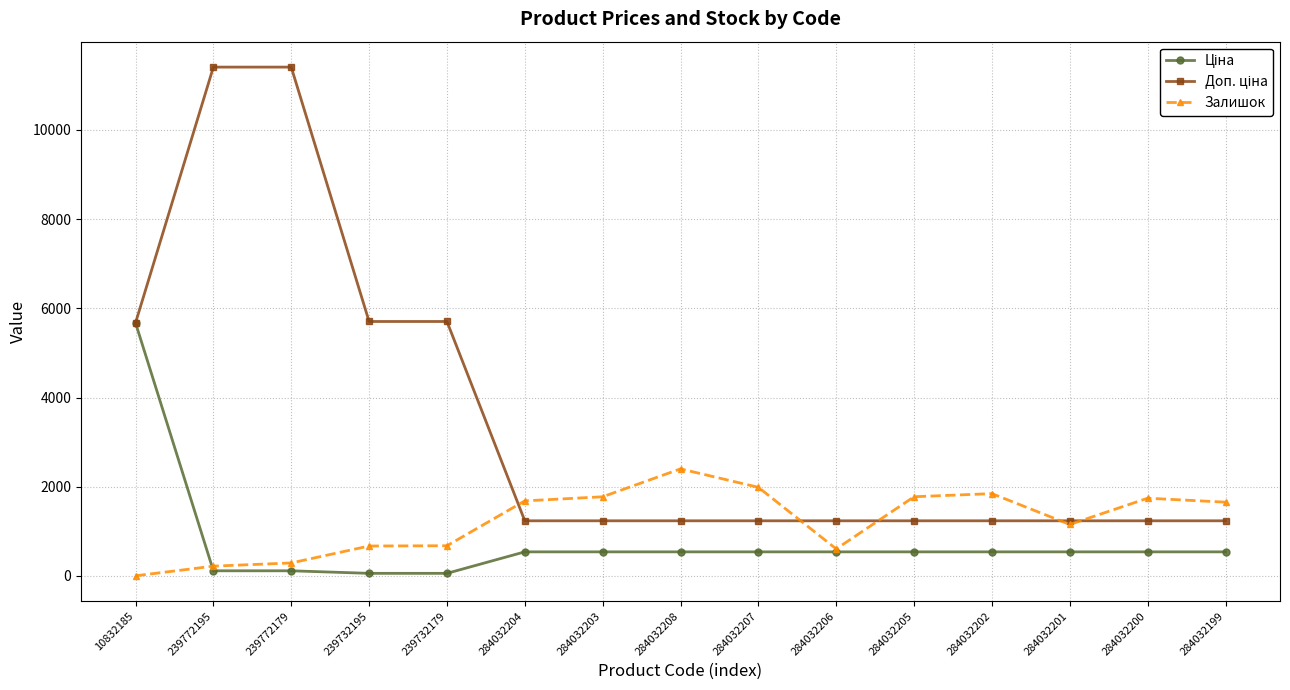

What is the label of the 5th point from the right?

284032205